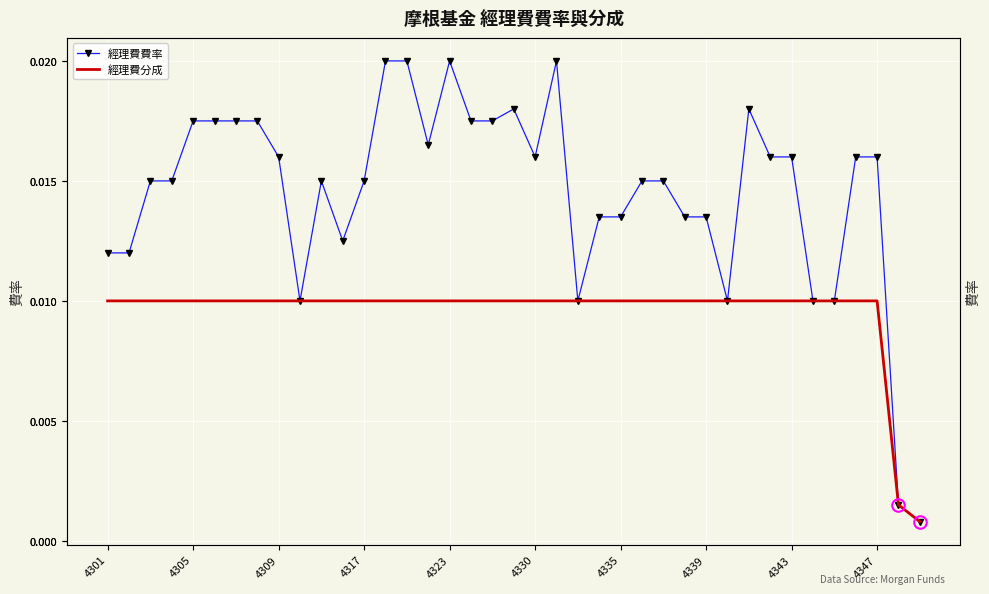

At which category does the chart reach its peak across all series?

13